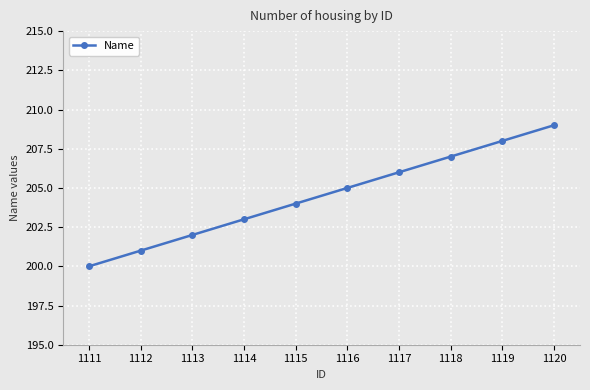

What is the value of the 1st point from the left?

200